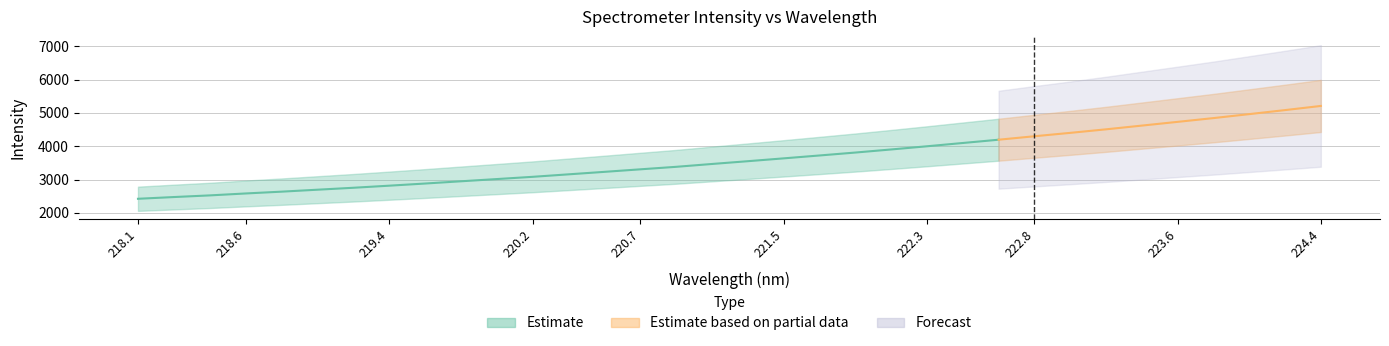

What is the sum of all values?

122994.5